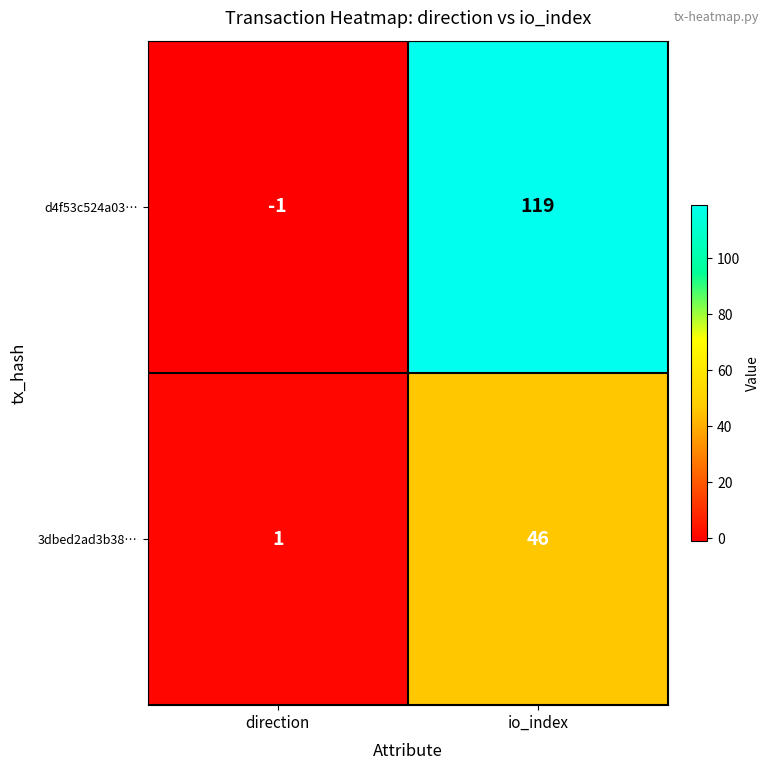

What is the difference between the highest and lowest values at io_index?

73